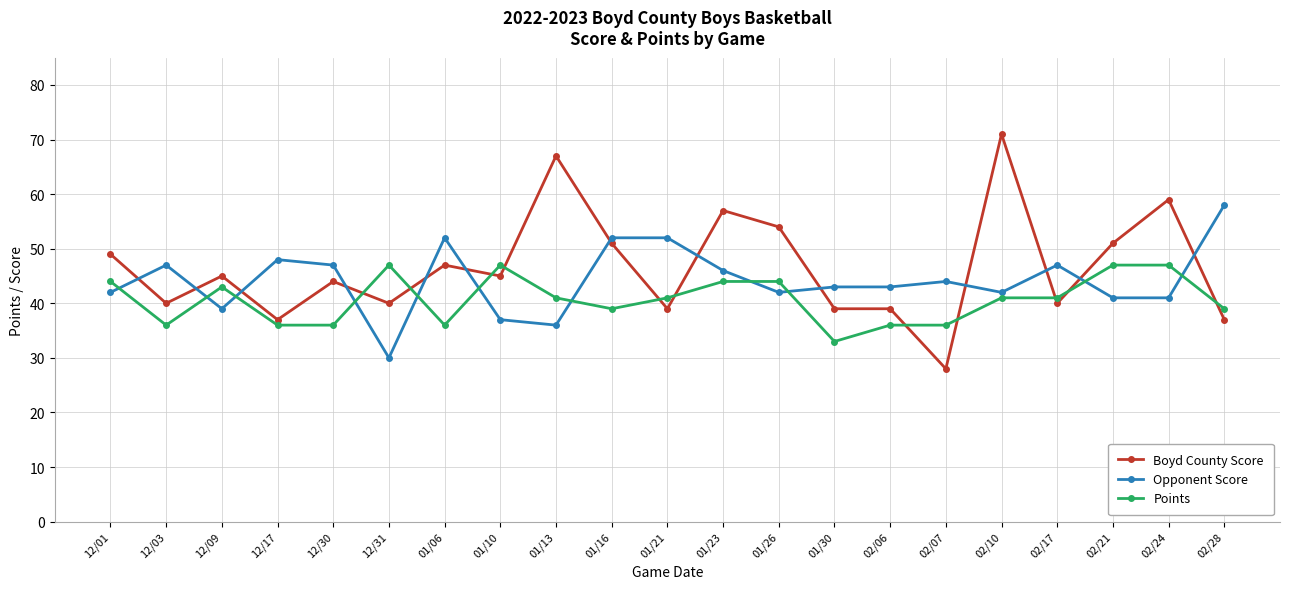

At 12/31, list the series in order from smallest to largest.

Opponent Score, Boyd County Score, Points